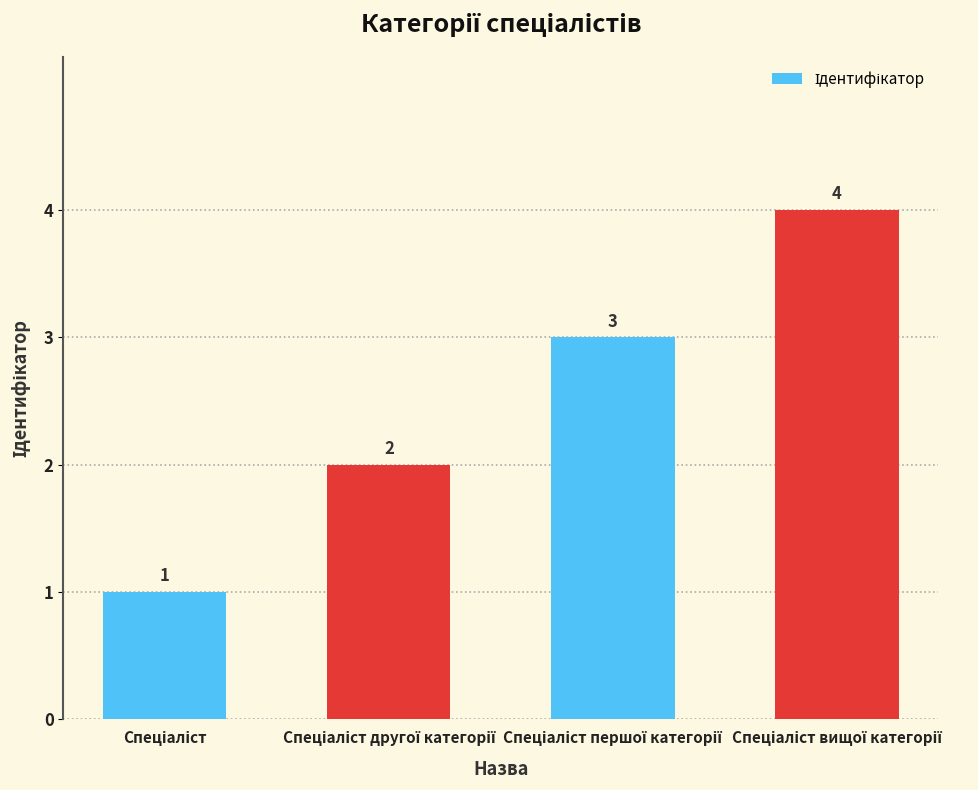

What is the value of the 2nd bar from the left?

2